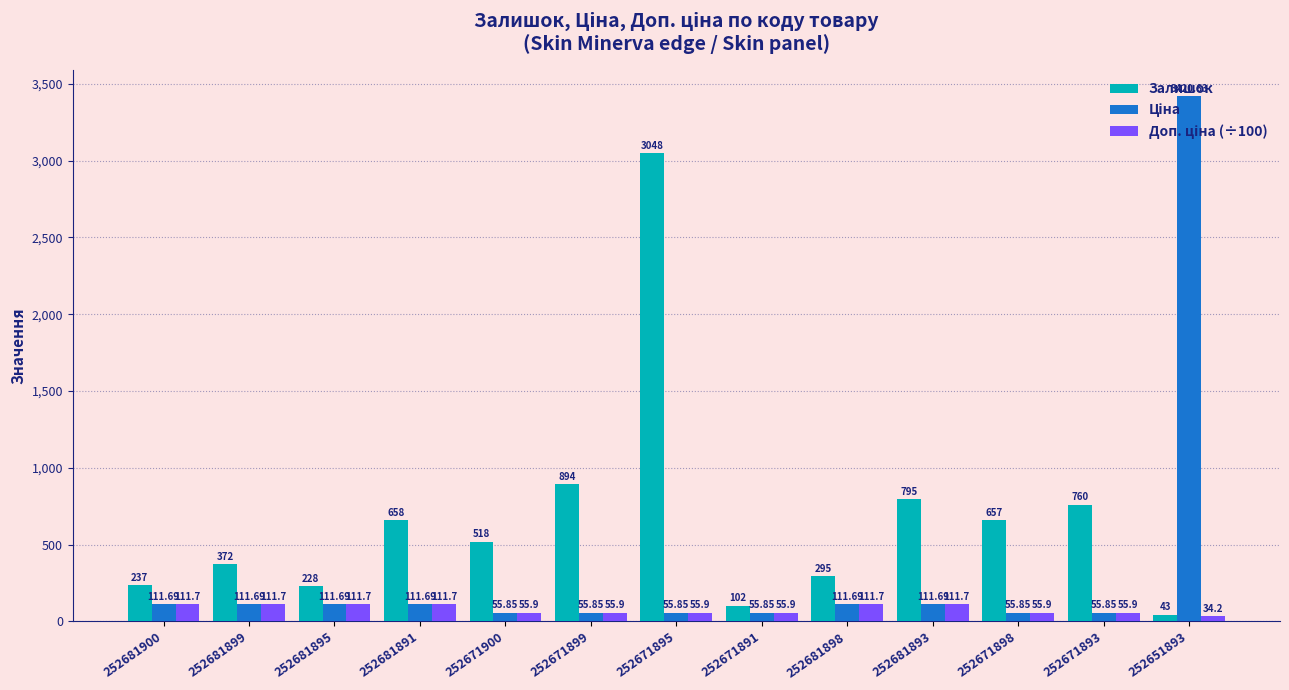

Which series changed the most between 252681898 and 252671898?

Залишок